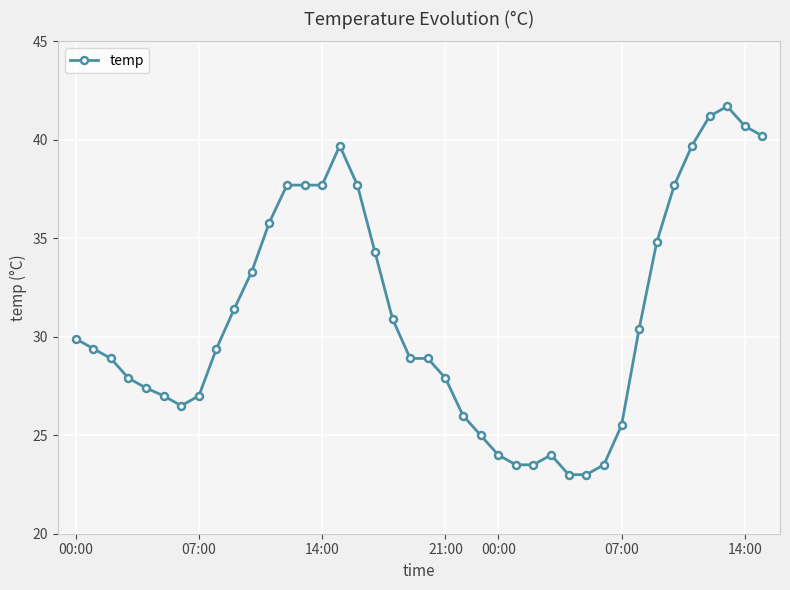

Does the chart display data point markers on the line(s)?

Yes